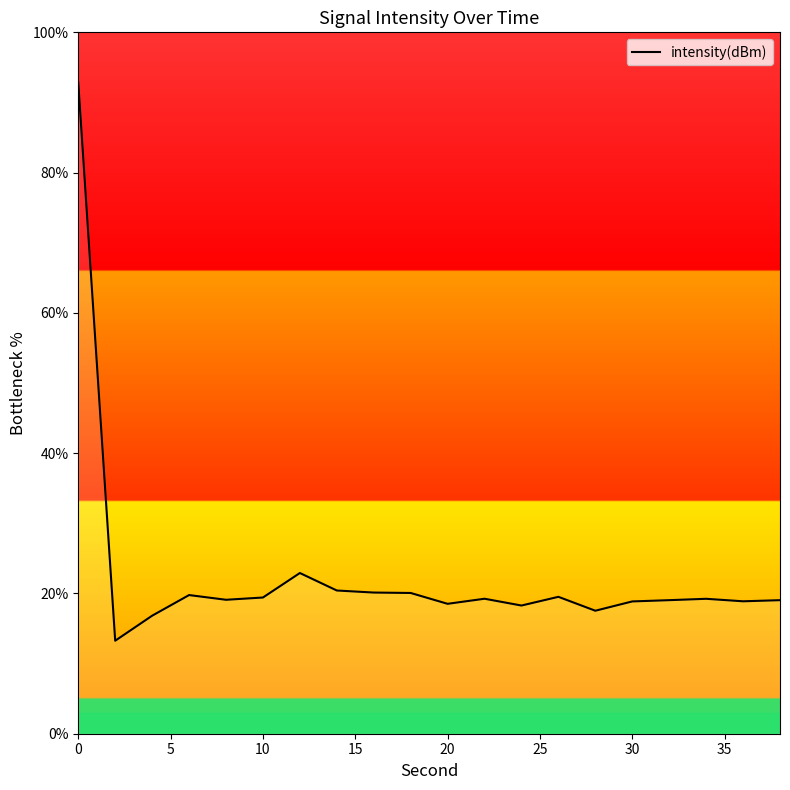

What is the smallest value displayed?

13.3